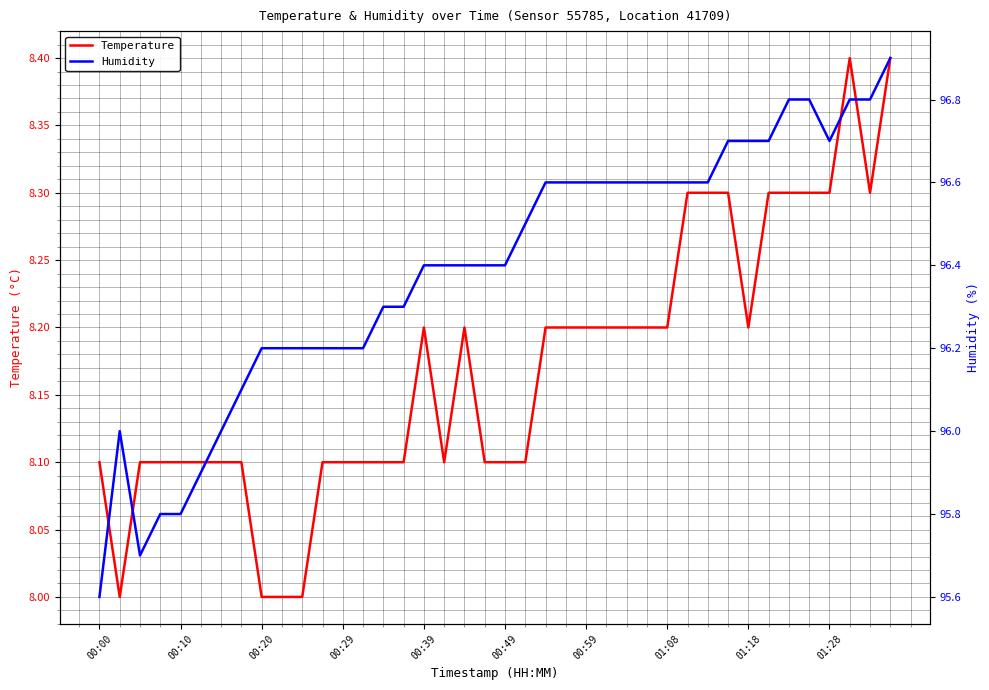

The value of Temperature at 31 is 8.3. True or false?

True